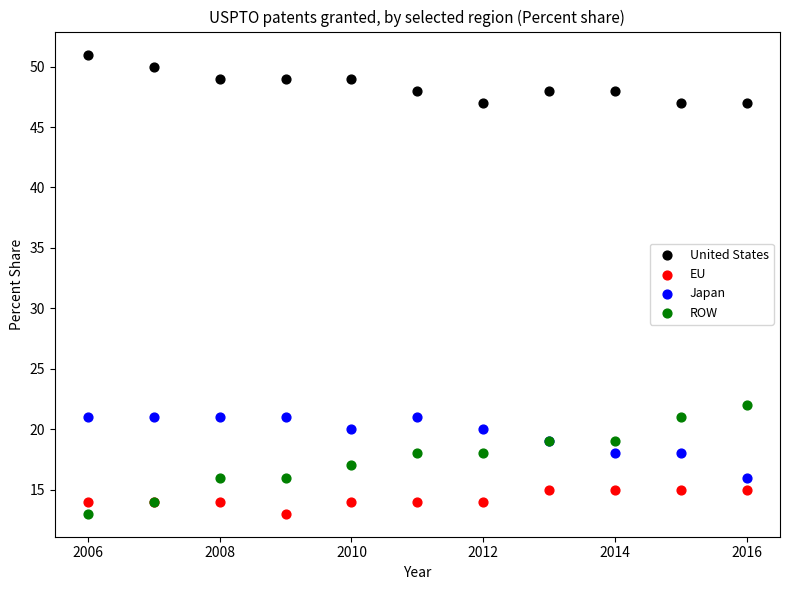

Across all series, what Y value is closest to 32?

22